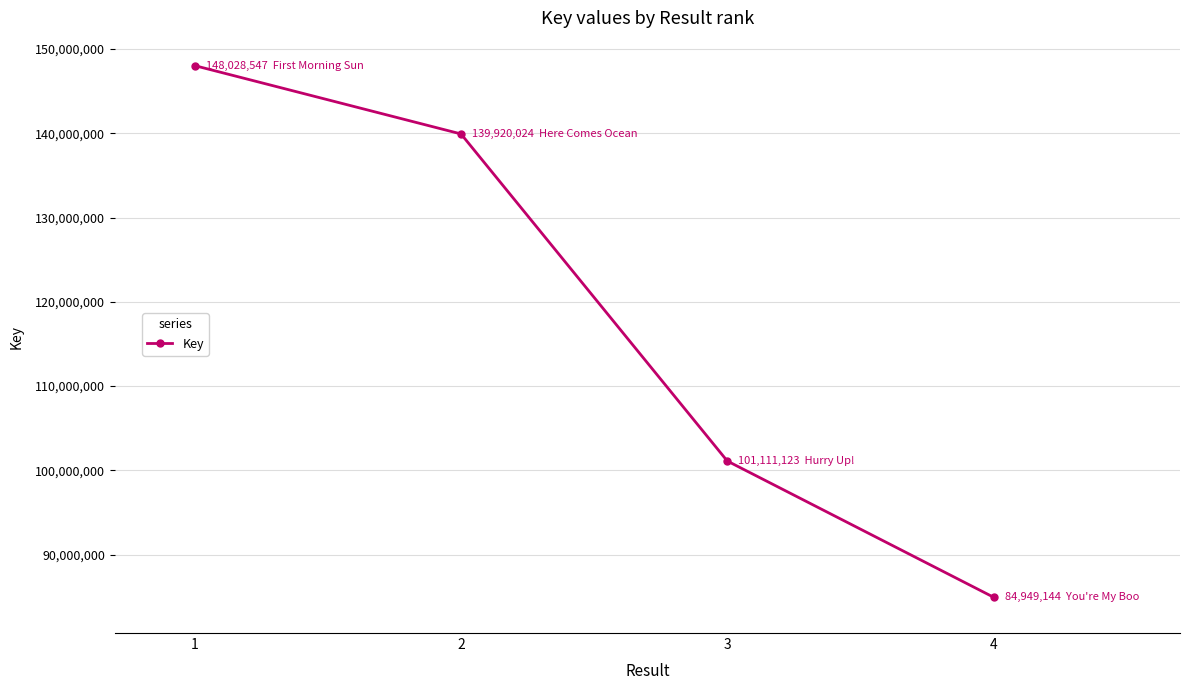

How many lines are shown in the chart?

1